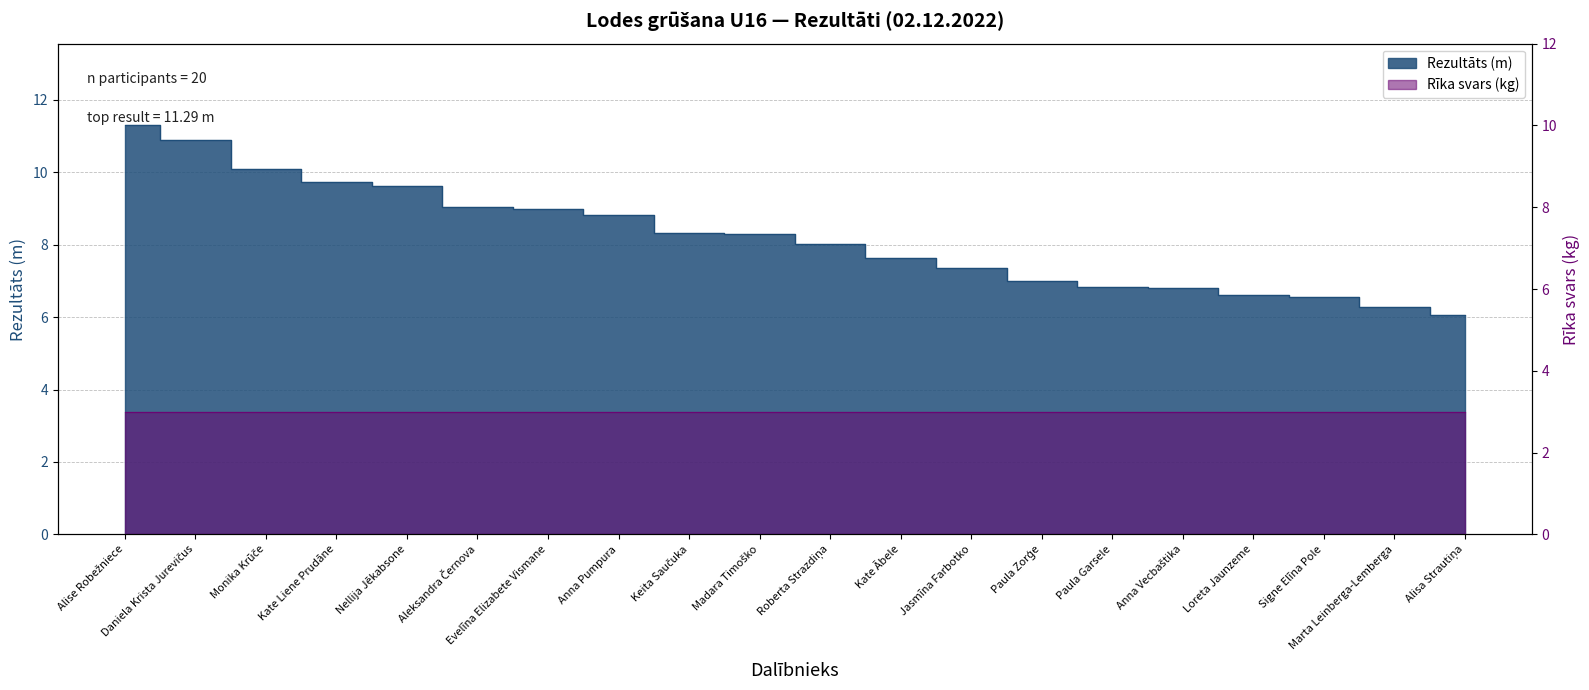

What is the label of the 18th point from the left?

Signe Elīna Pole